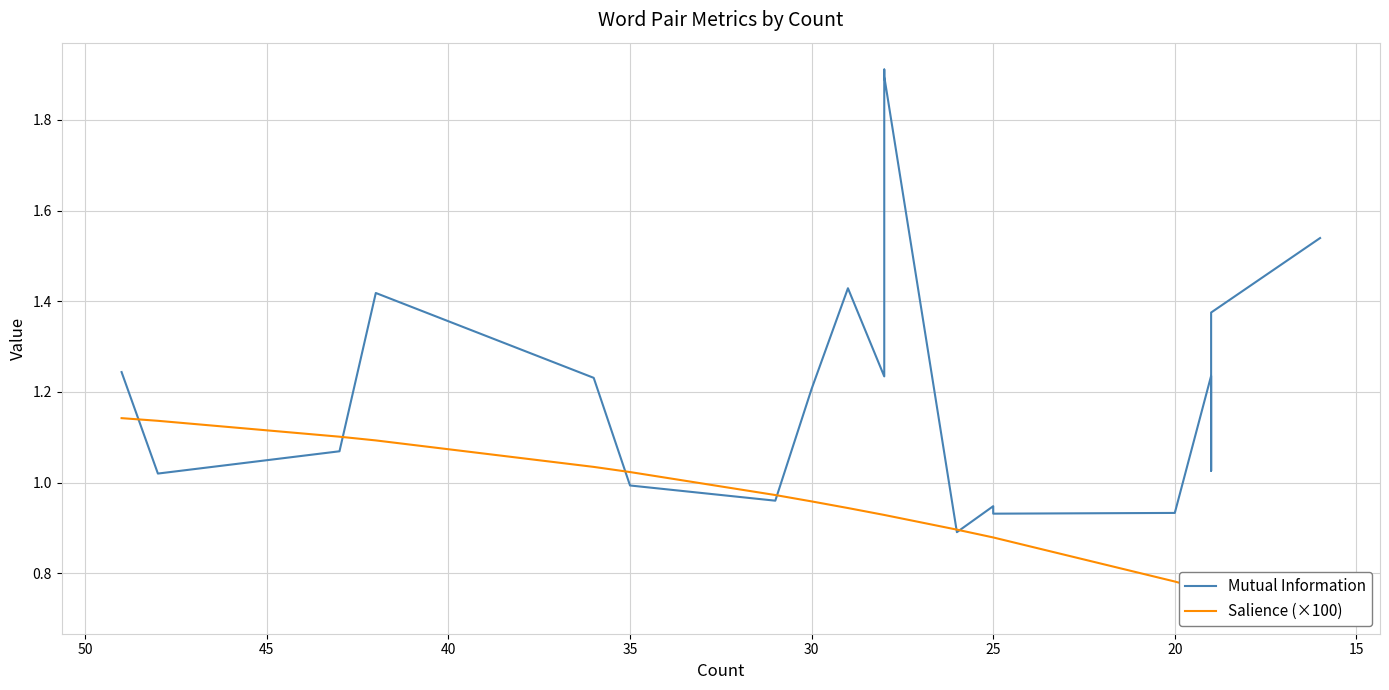

True or false: Salience (×100) has more than 0 interior local peaks.

False